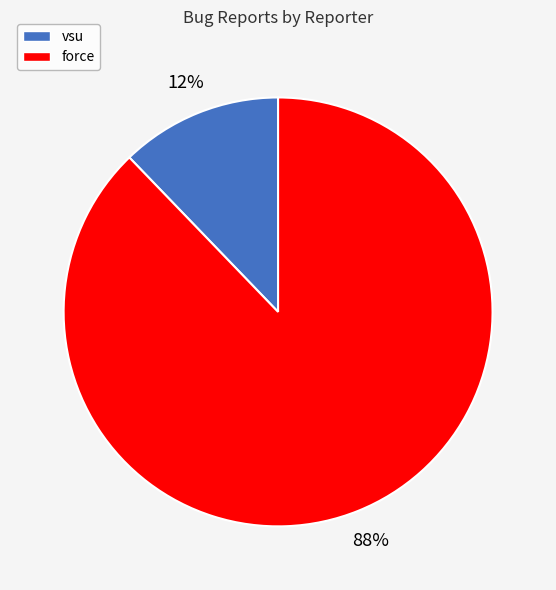

Approximately how many times larger is the value at vsu compared to force?

0.1